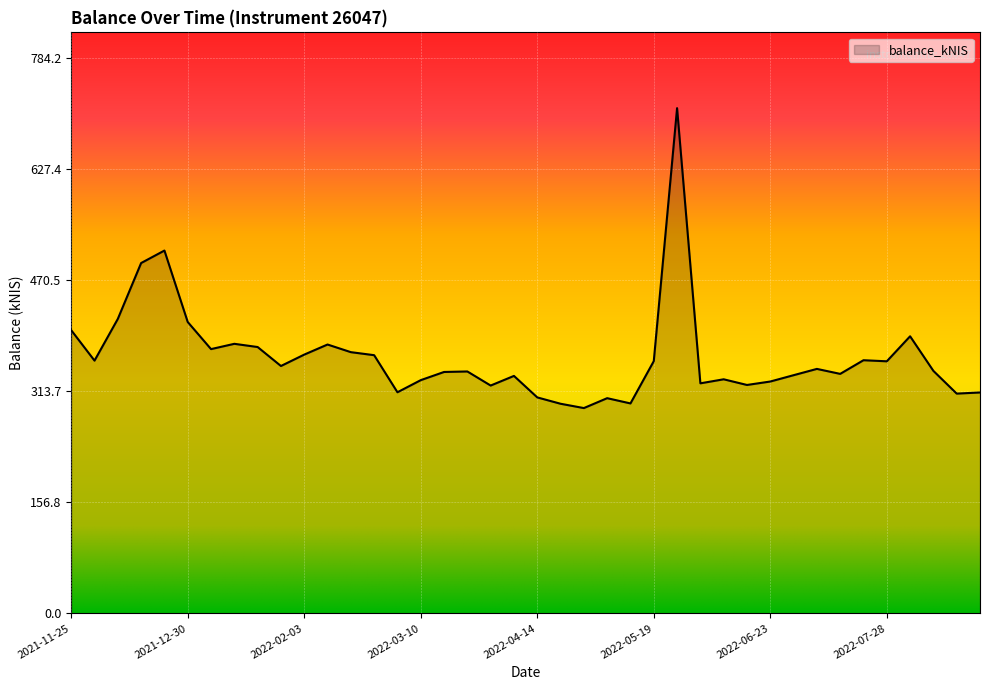

What is the maximum value shown in the chart?

713.0